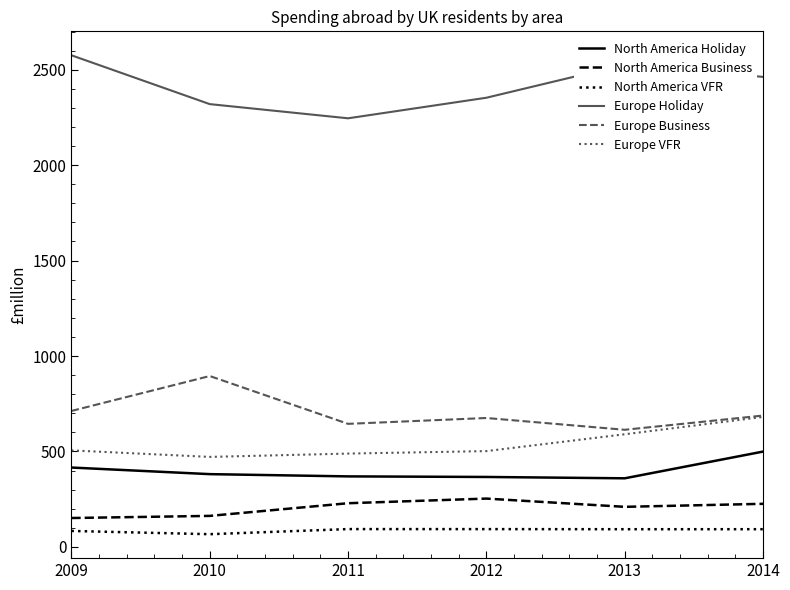

What is the smallest value displayed?

66.5